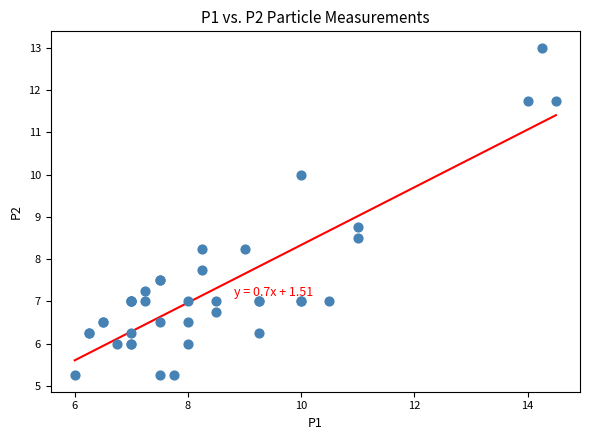

What Y value in the scatter plot is closest to 9?

8.8